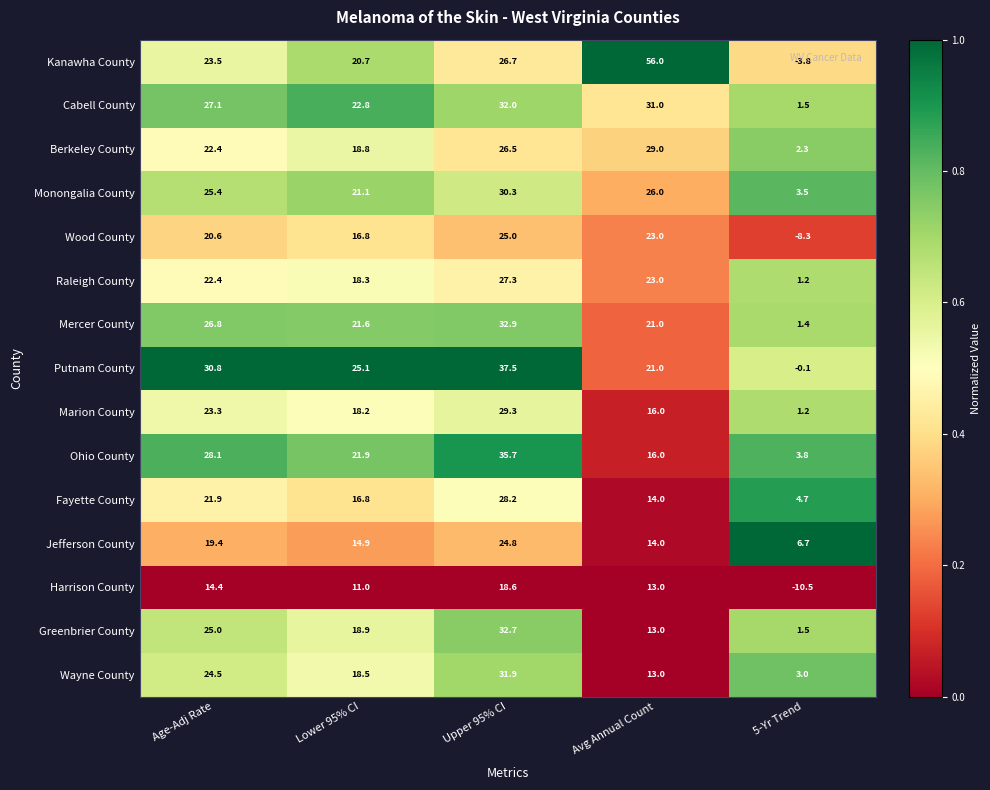

Which series has the largest total across all categories?

Kanawha County